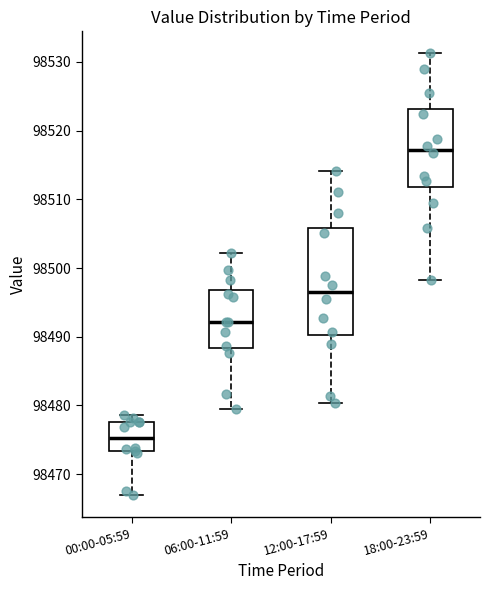

Where does the upper whisker of the box for 12:00-17:59 end on the y-axis? The values are not printed on the chart, so give them approximately, as read against the axis.

98514